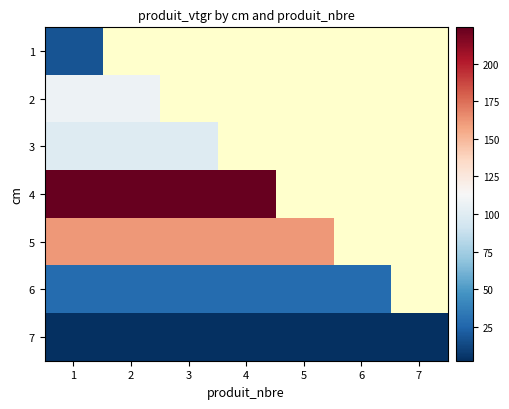

Count the number of categories in the chart.

7